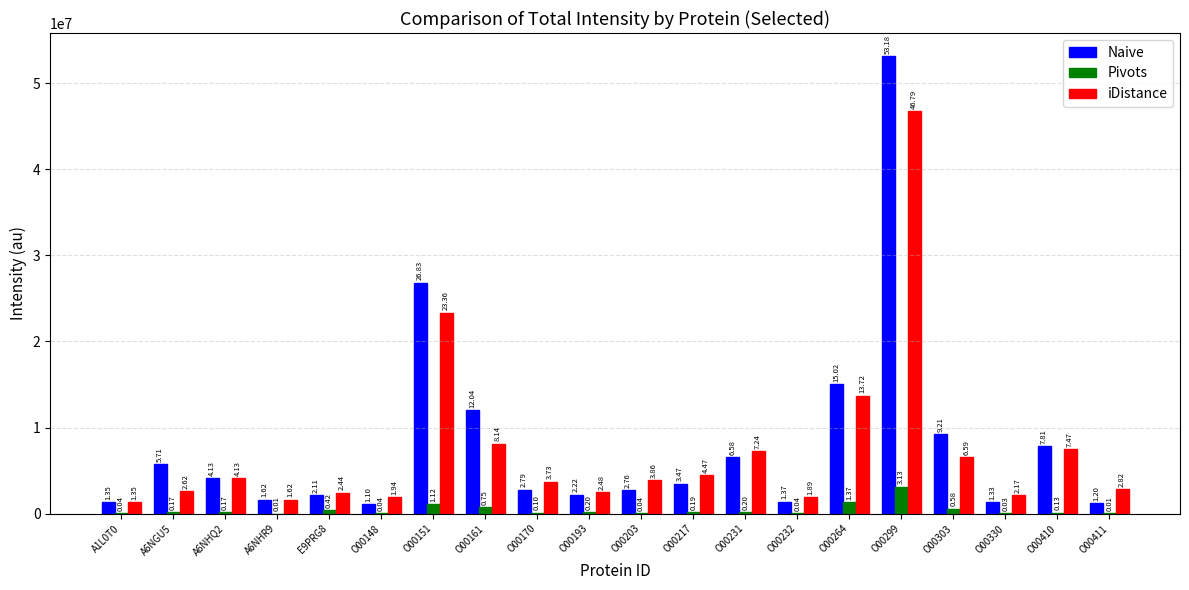

What are all the series names shown in the legend?

Naive, Pivots, iDistance